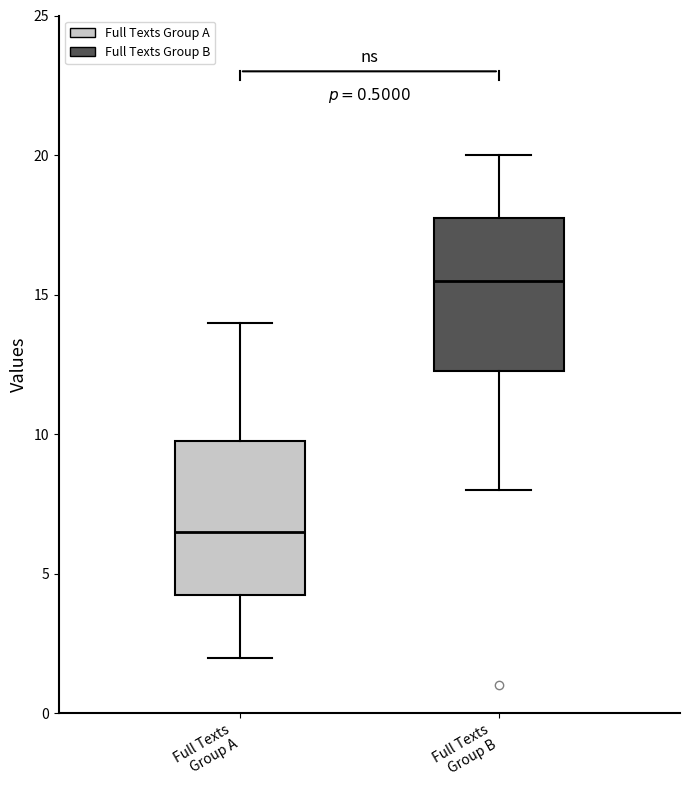

Reading left to right, transcribe this box plot: for each box, give where its median line is, the range the box spans, and where its two whiskers end, as read against the y-axis. The values are not printed on the chart, so give them approximately, as read against the axis.

Full Texts Group A: median 6.5, box 4.5 to 10.0, whiskers 2.0 to 14.0
Full Texts Group B: median 15.5, box 12.5 to 18.0, whiskers 8.0 to 20.0